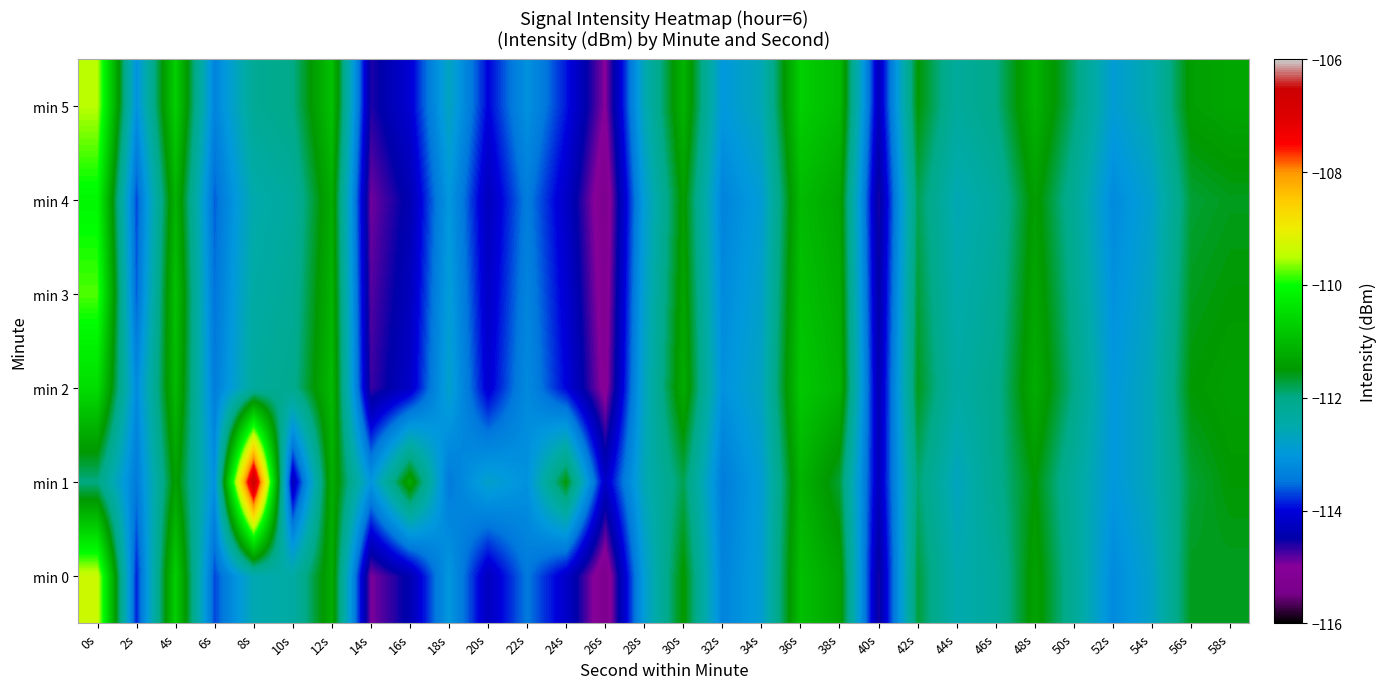

Which series has the widest spread of values?

min 1